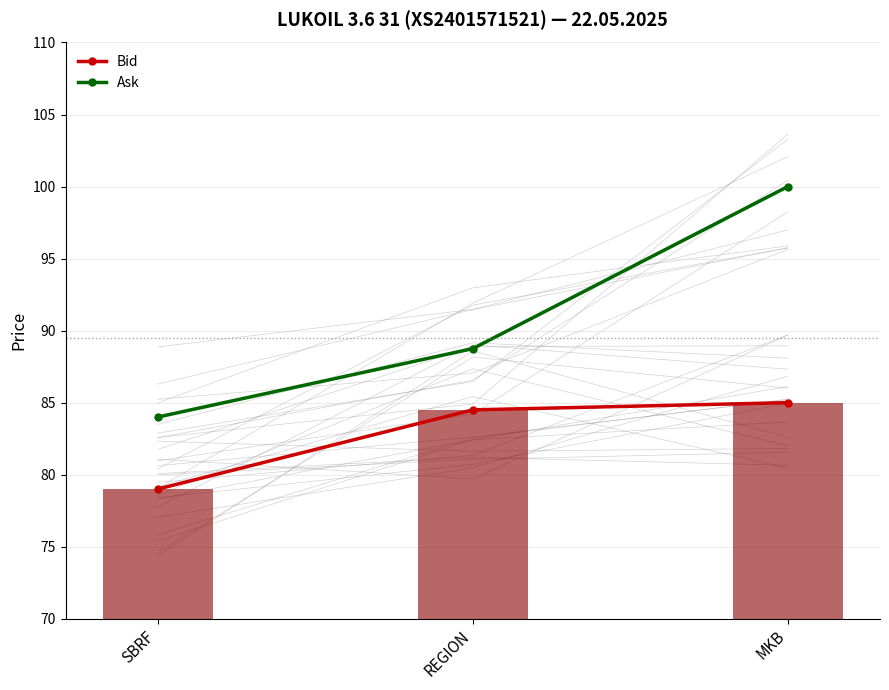

Count the number of categories in the chart.

3